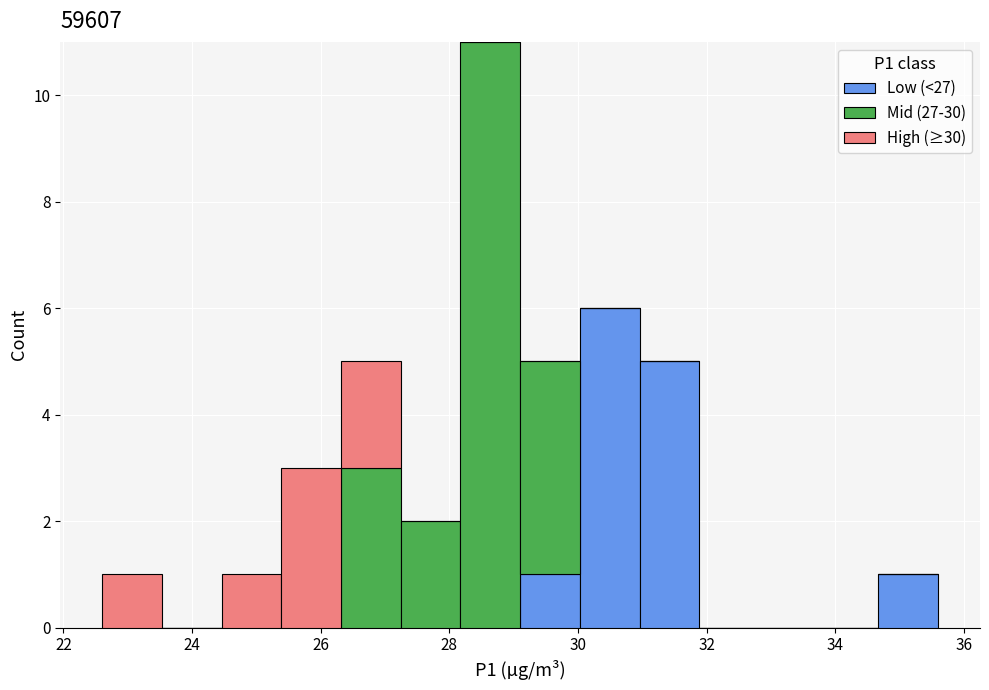

Reading left to right, list every stacked bar in this chart as the range it spans on the x-axis followed by its total height. Neither the bar edges nor the heights are printed on the chart, so give them approximately, as read against the axes.

22.6 to 23.6: 1
23.6 to 24.4: 0
24.4 to 25.4: 1
25.4 to 26.4: 3
26.4 to 27.2: 5
27.2 to 28.2: 2
28.2 to 29.2: 11
29.2 to 30.0: 5
30.0 to 31.0: 6
31.0 to 31.8: 5
31.8 to 32.8: 0
32.8 to 33.8: 0
33.8 to 34.6: 0
34.6 to 35.6: 1